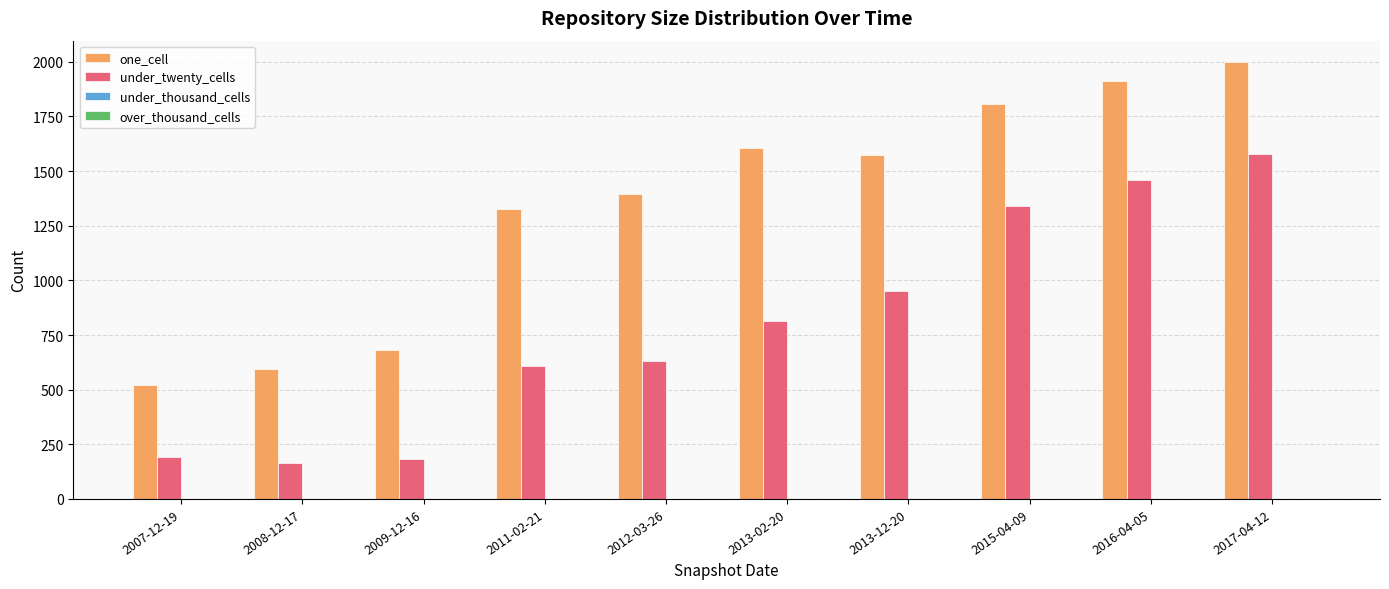

Which series changed the most between 2009-12-16 and 2013-12-20?

one_cell